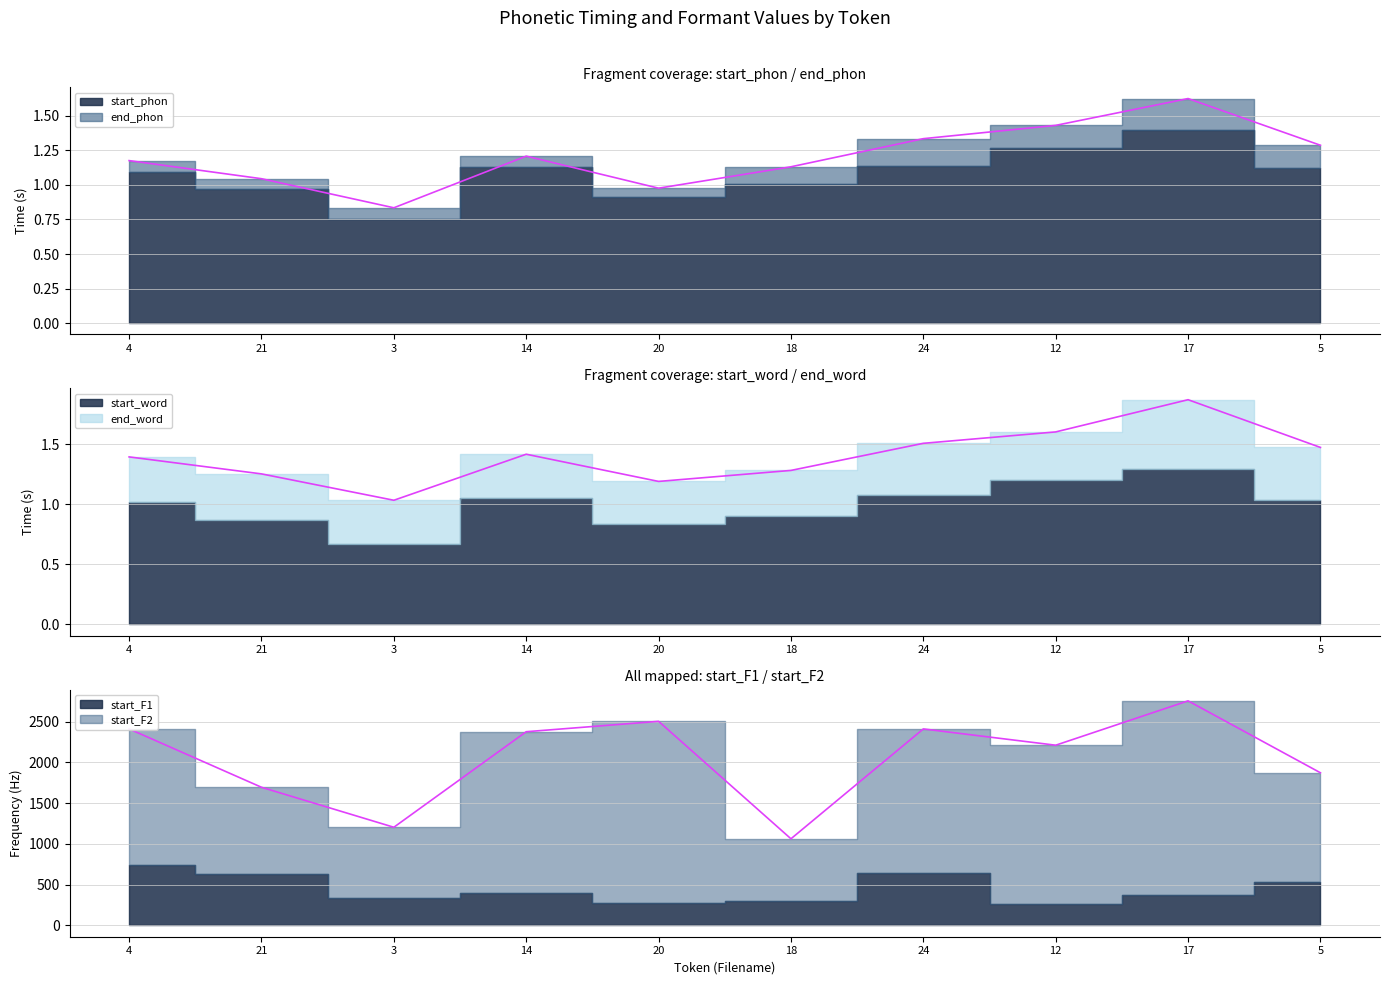

Reading left to right, list all the values displayed in this chart.

start_phon: 4=1.1	21=1.0	3=0.8	14=1.1	20=0.9	18=1.0	24=1.1	12=1.3	17=1.4	5=1.1
end_phon: 4=1.2	21=1.0	3=0.8	14=1.2	20=1.0	18=1.1	24=1.3	12=1.4	17=1.6	5=1.3
start_word: 4=1.0	21=0.9	3=0.7	14=1.1	20=0.8	18=0.9	24=1.1	12=1.2	17=1.3	5=1.0
end_word: 4=1.4	21=1.3	3=1.0	14=1.4	20=1.2	18=1.3	24=1.5	12=1.6	17=1.9	5=1.5
start_F1: 4=742.8	21=635.5	3=338.4	14=400.5	20=280.0	18=299.7	24=642.4	12=260.9	17=376.2	5=538.9
start_F2: 4=1667.8	21=1059.7	3=866.3	14=1975.9	20=2223.8	18=763.6	24=1768.2	12=1950.0	17=2378.6	5=1333.9